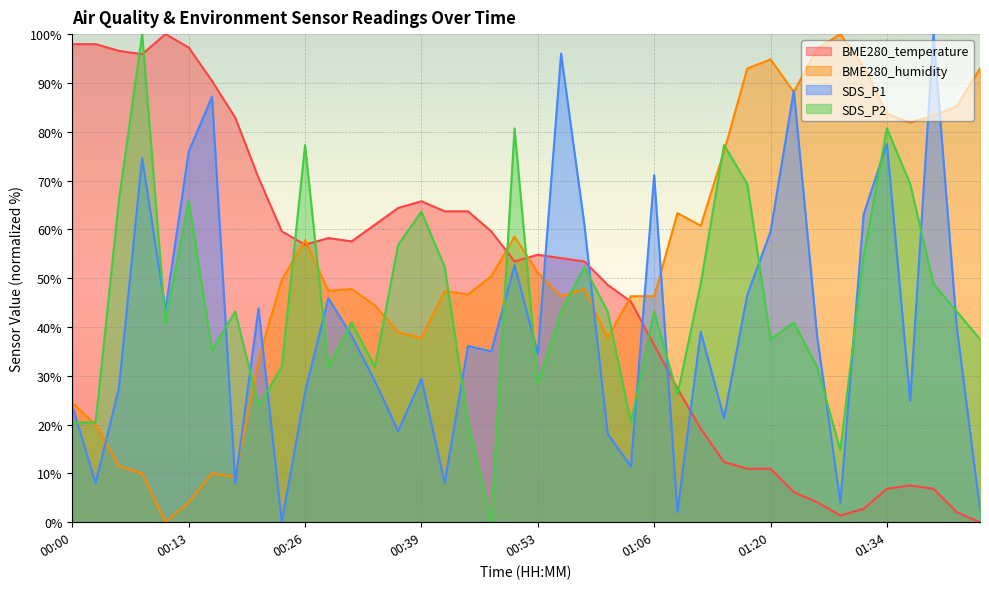

True or false: SDS_P1 has a value of 27.4 at 00:05.

True